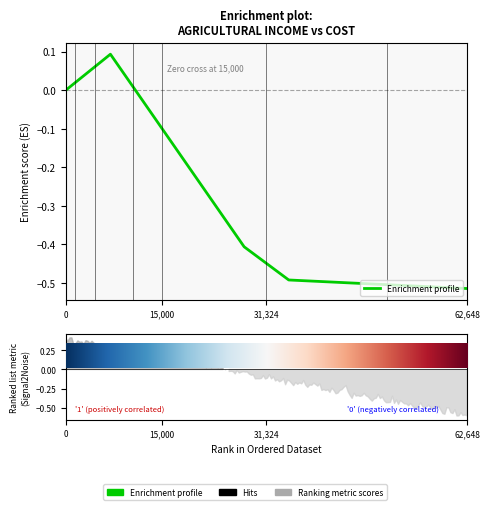

What is the sum of all values?

-3.1